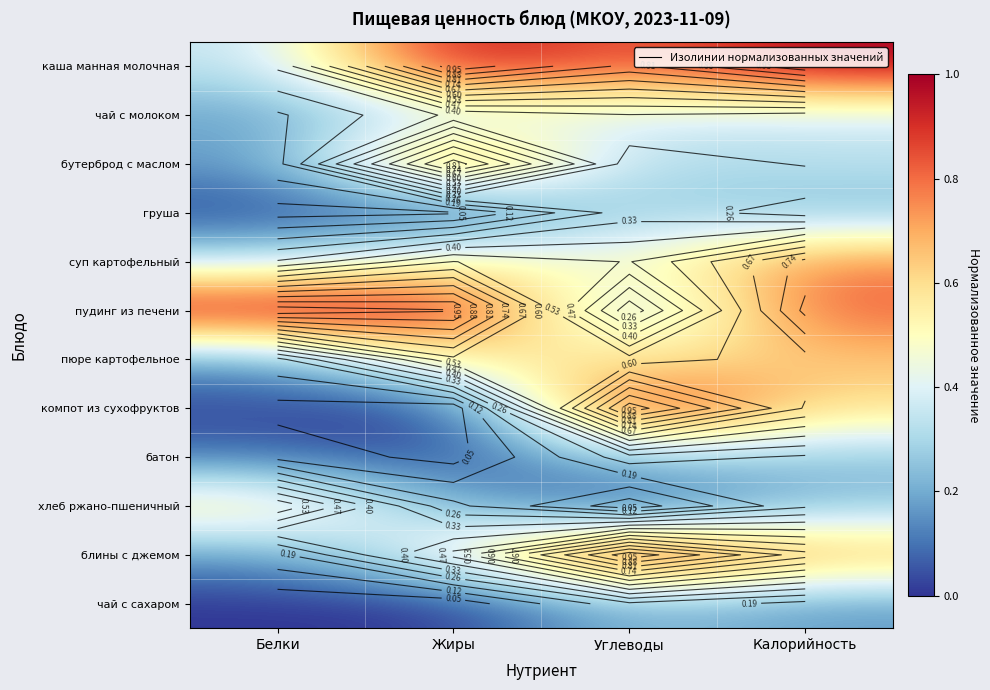

Which category has the highest value across all series?

Жиры